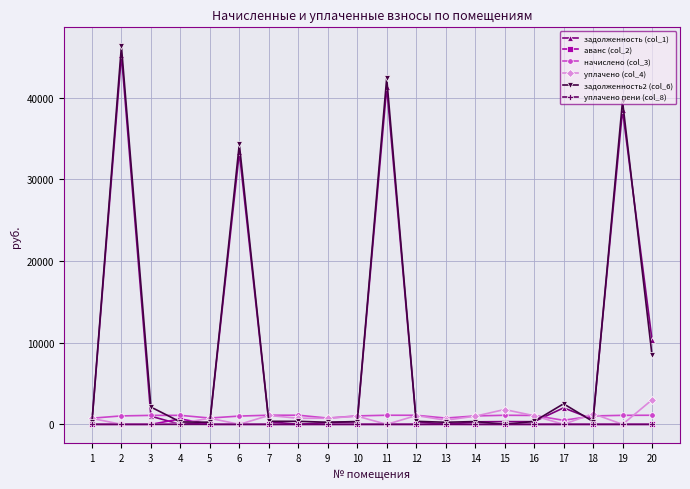

Which series has the largest range (max minus min)?

задолженность2 (col_6)